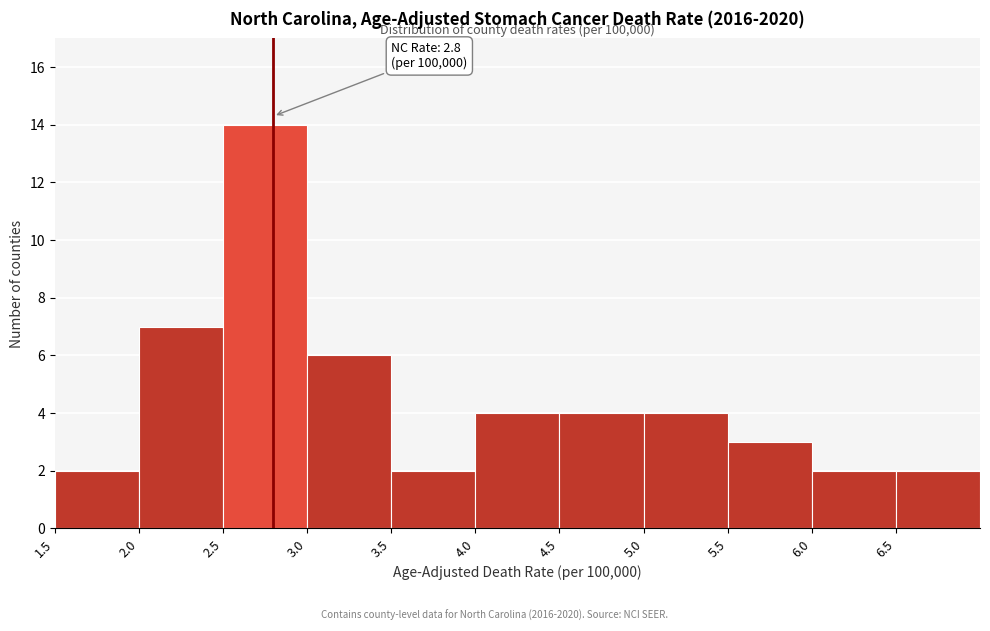

Over which range of the x-axis is the bar tallest?

2.5 to 3.0